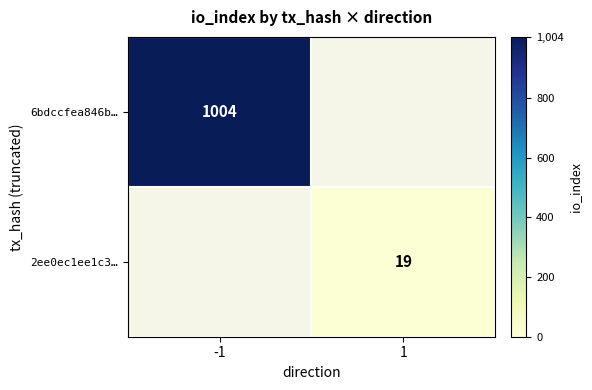

True or false: 6bdccfea846b… has a value of 1004 at -1.

True